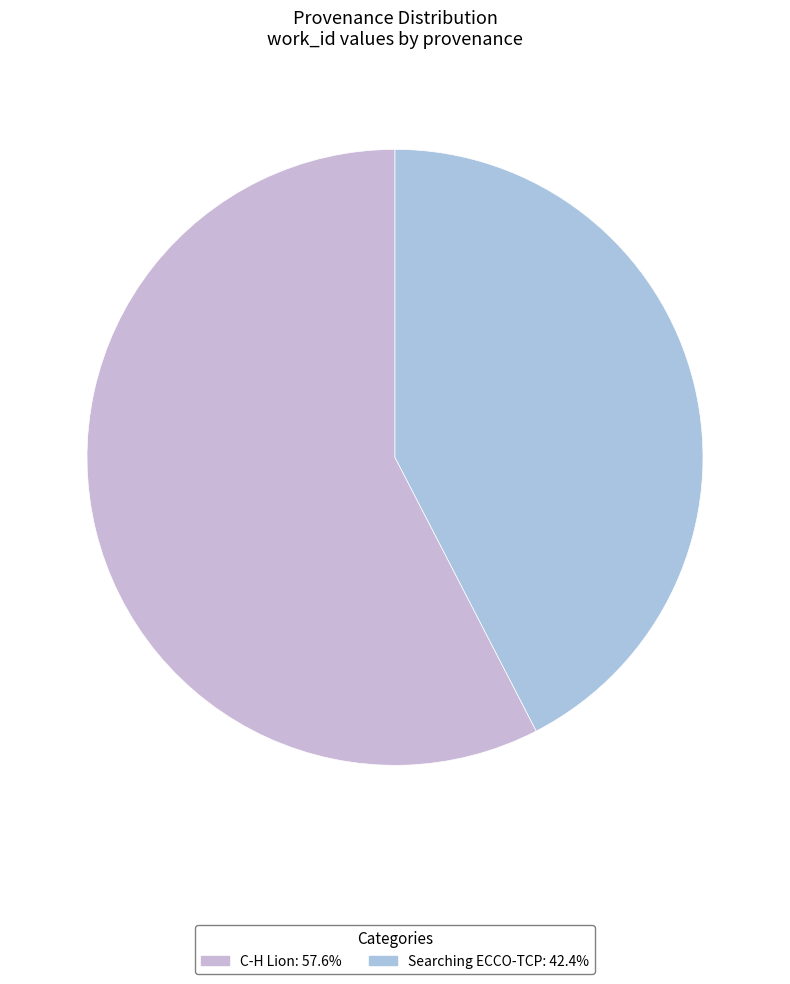

Count the number of slices in the pie.

2